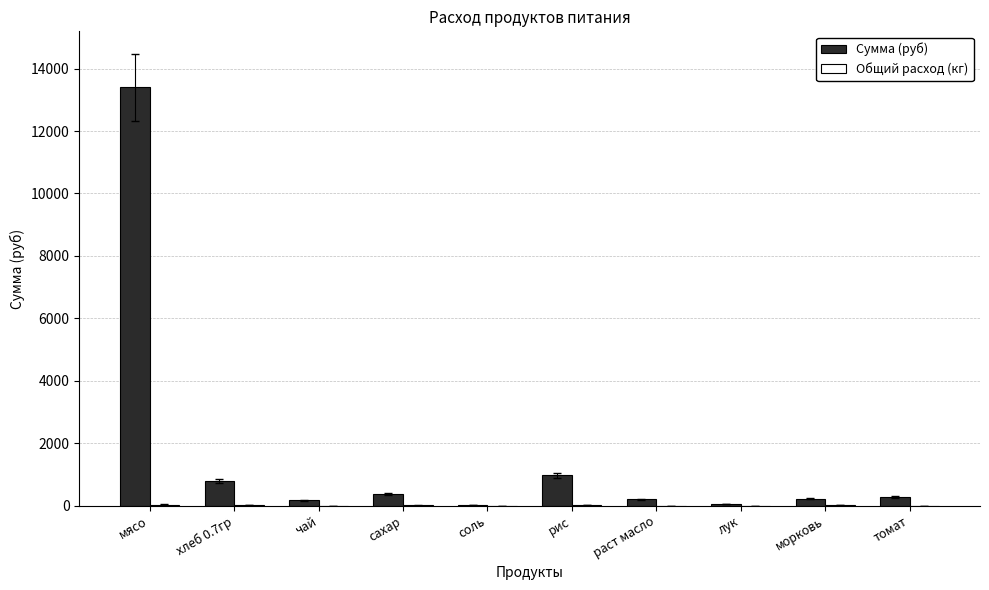

What is the greatest value displayed?

13398.0